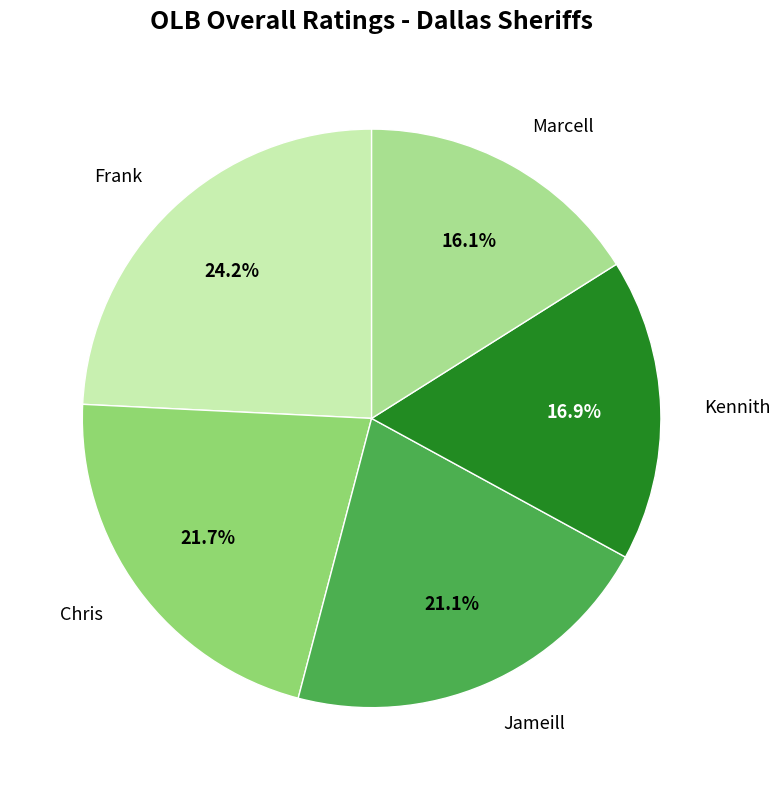

Which slice is the smallest?

Marcell